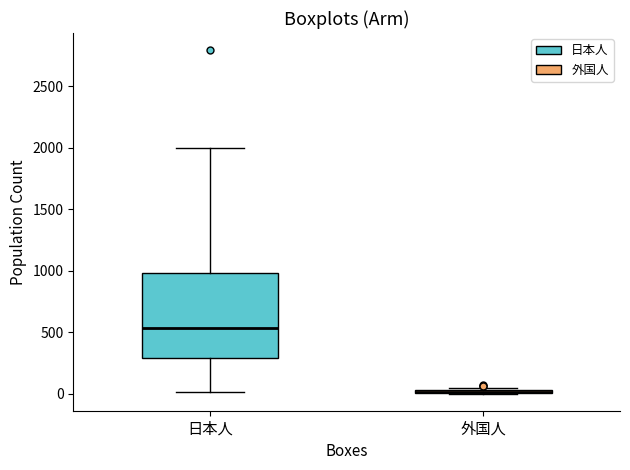

Which box is the tallest, from its lower edge to its upper edge?

日本人